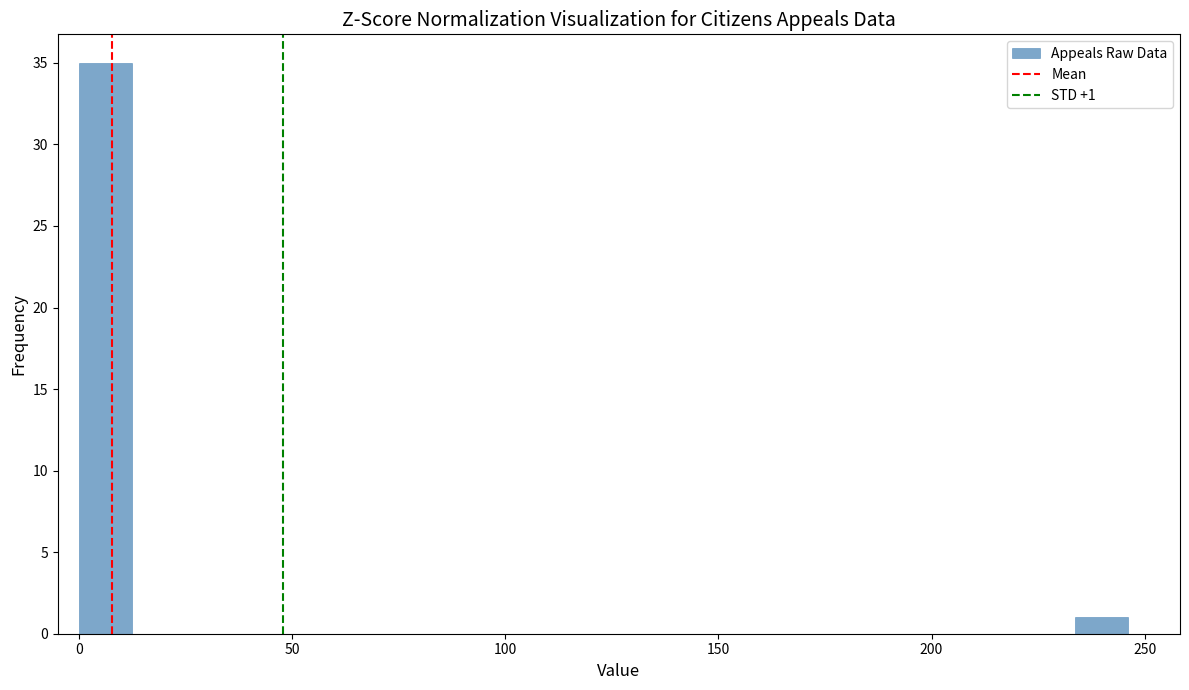

Around what value on the x-axis is the tallest bar? Give the approximate position of its centre, as read against the axis.

5